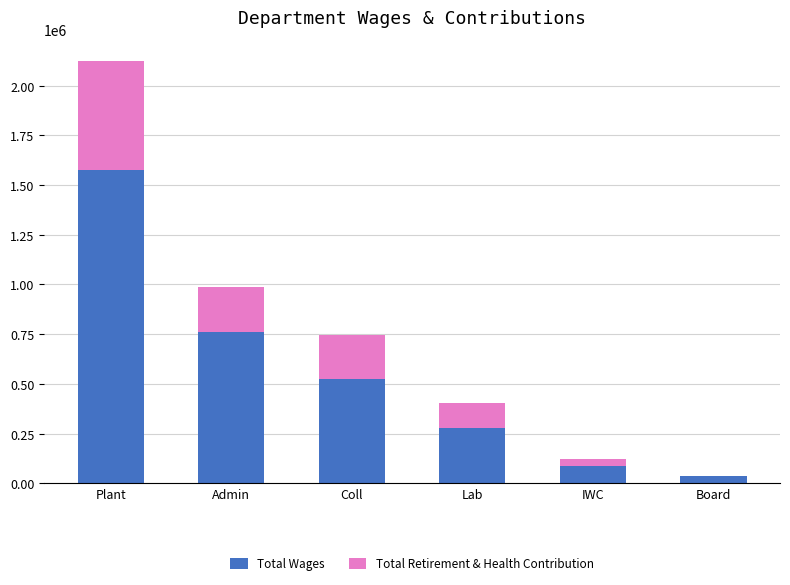

Reading right to left, what are the values for Total Wages?

Board=34624	IWC=86382	Lab=276819	Coll=526166	Admin=759557	Plant=1573783